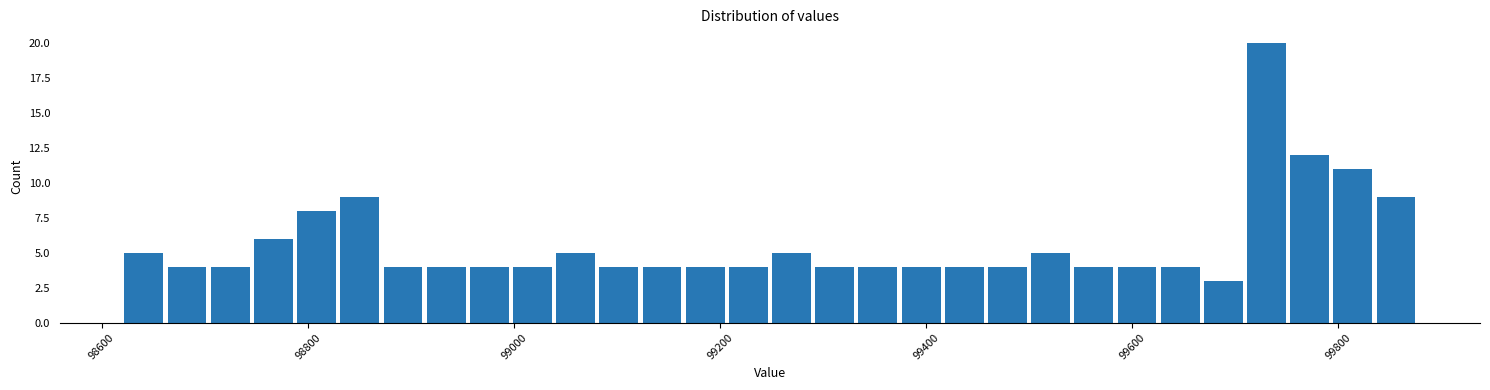

Read against the x-axis, roughly where is the centre of the tallest bar?

99740